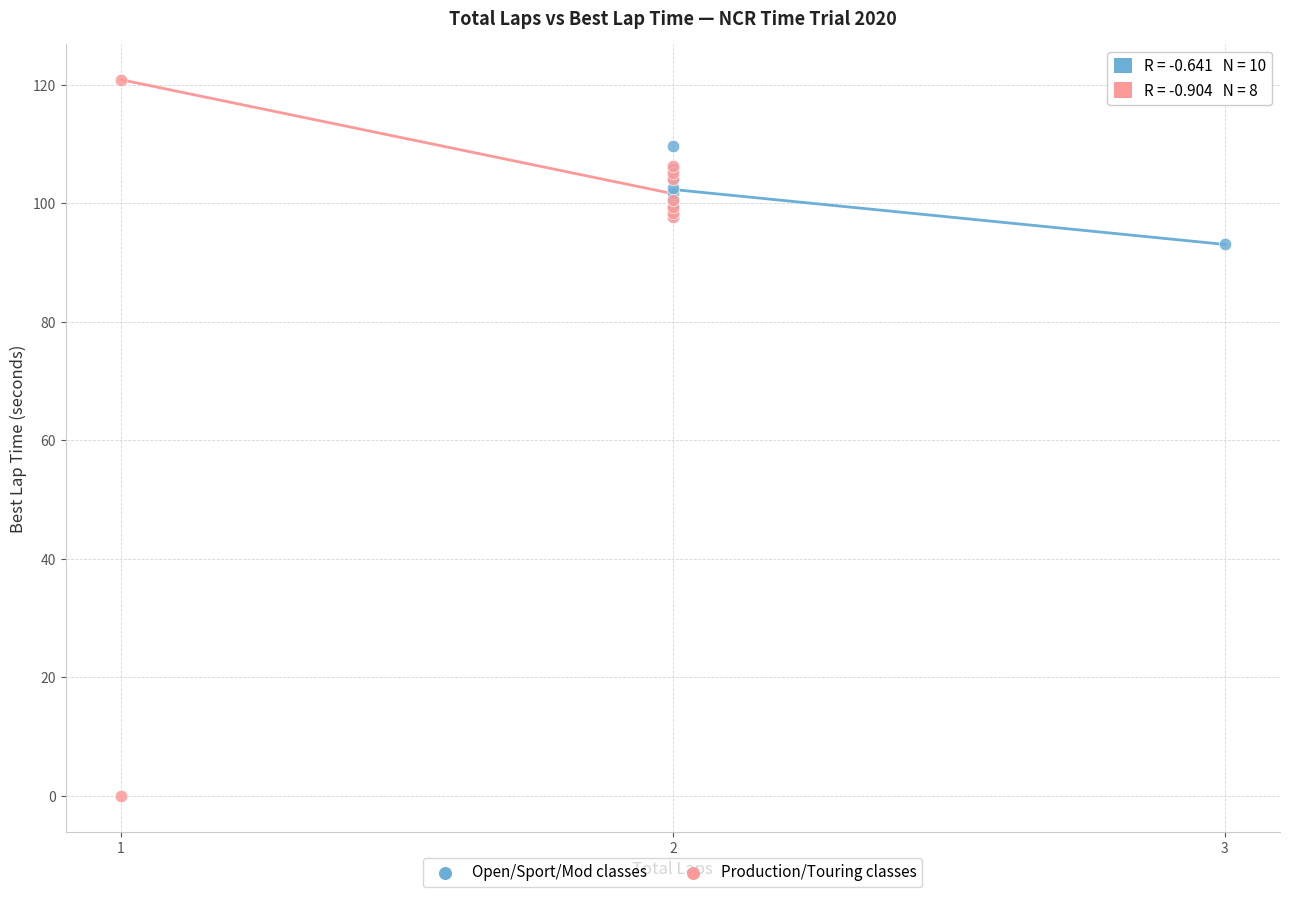

Which series contains the highest Y value?

Production/Touring classes